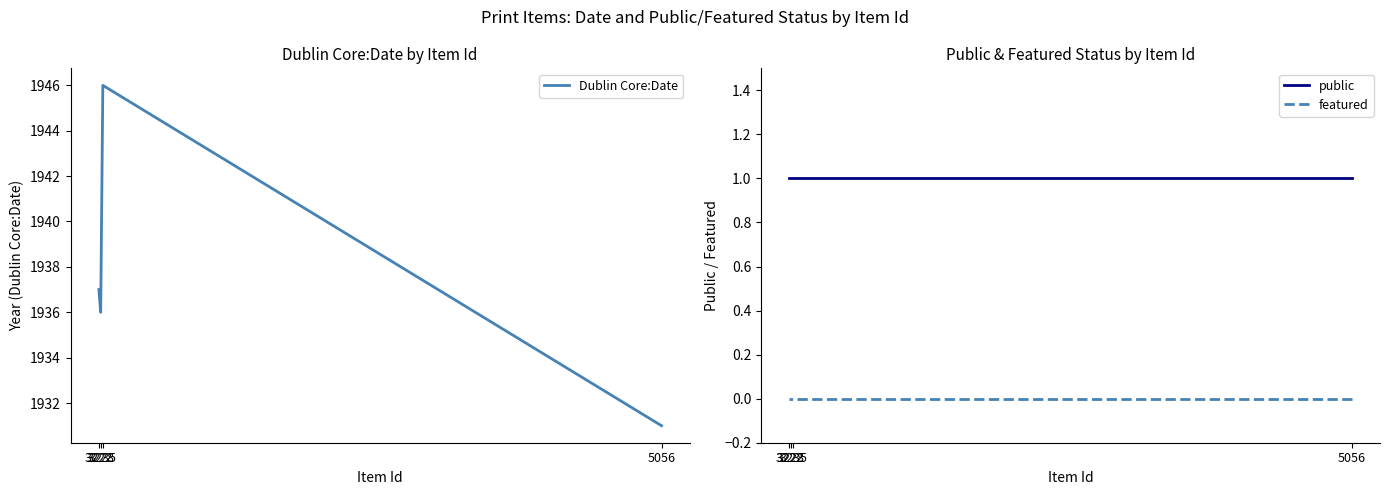

What is the maximum value shown in the chart?

1946